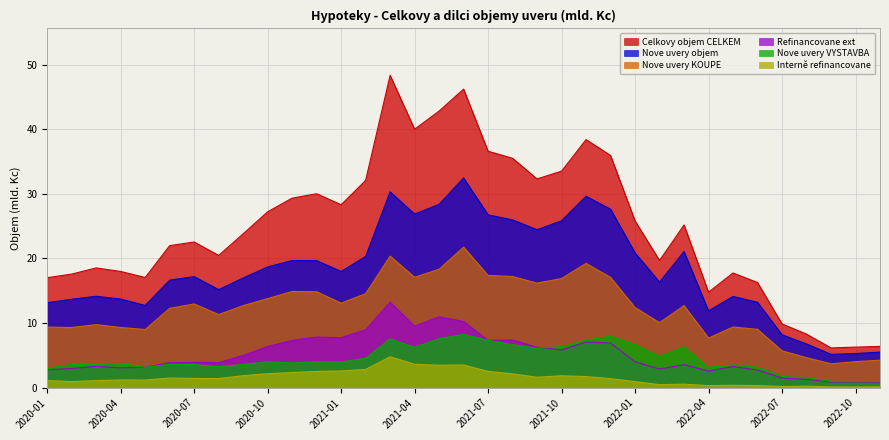

Is it true that Interně refinancovane equals 1.2 at 2020-04?

True